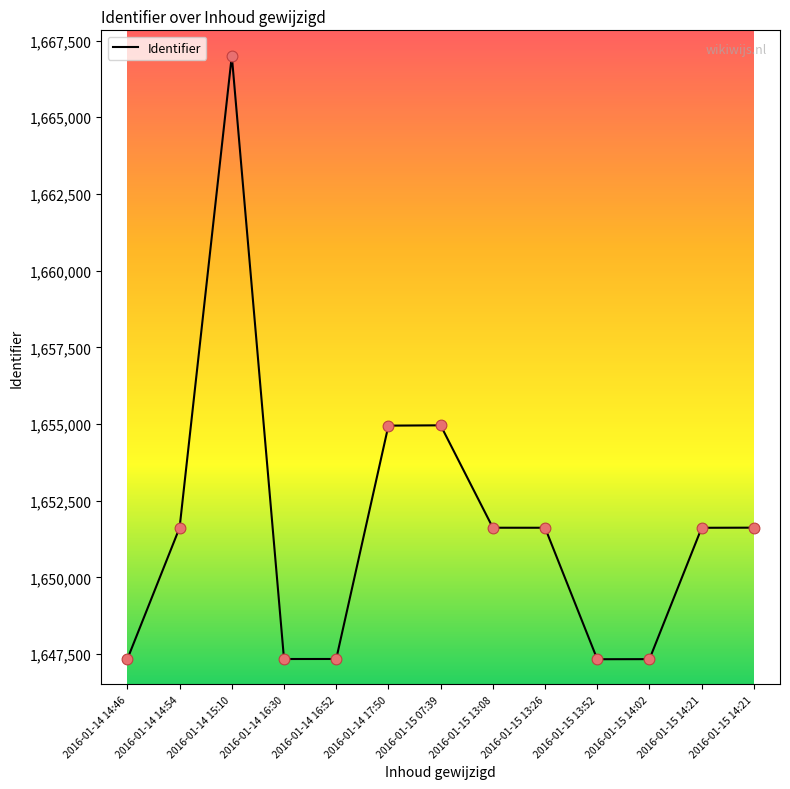

What is the change in value from 2016-01-14 15:10 to 2016-01-14 16:30?

-19666